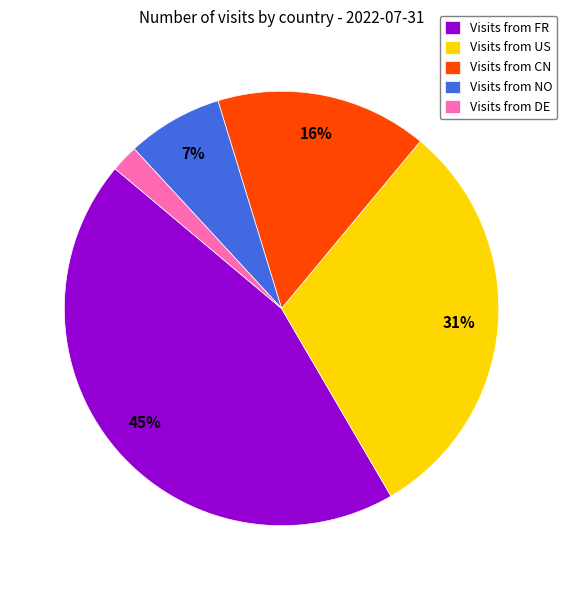

Is the sum of Visits from US and Visits from FR greater than half?

Yes